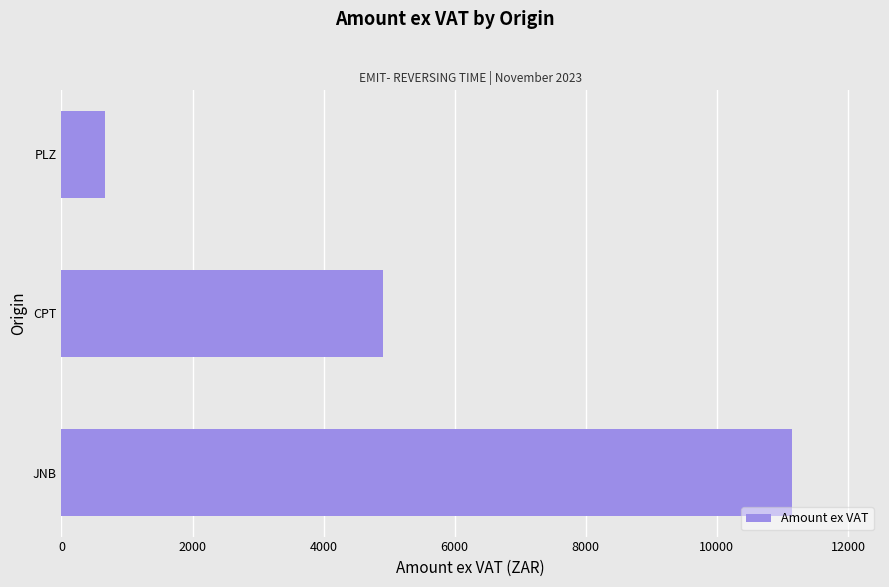

Where is the data nearest to the value 5910?

CPT